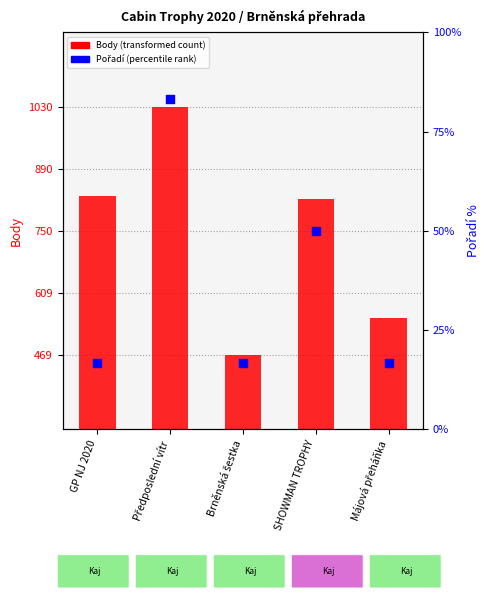

What is the total value across all series at Předposlední vítr?

1113.3